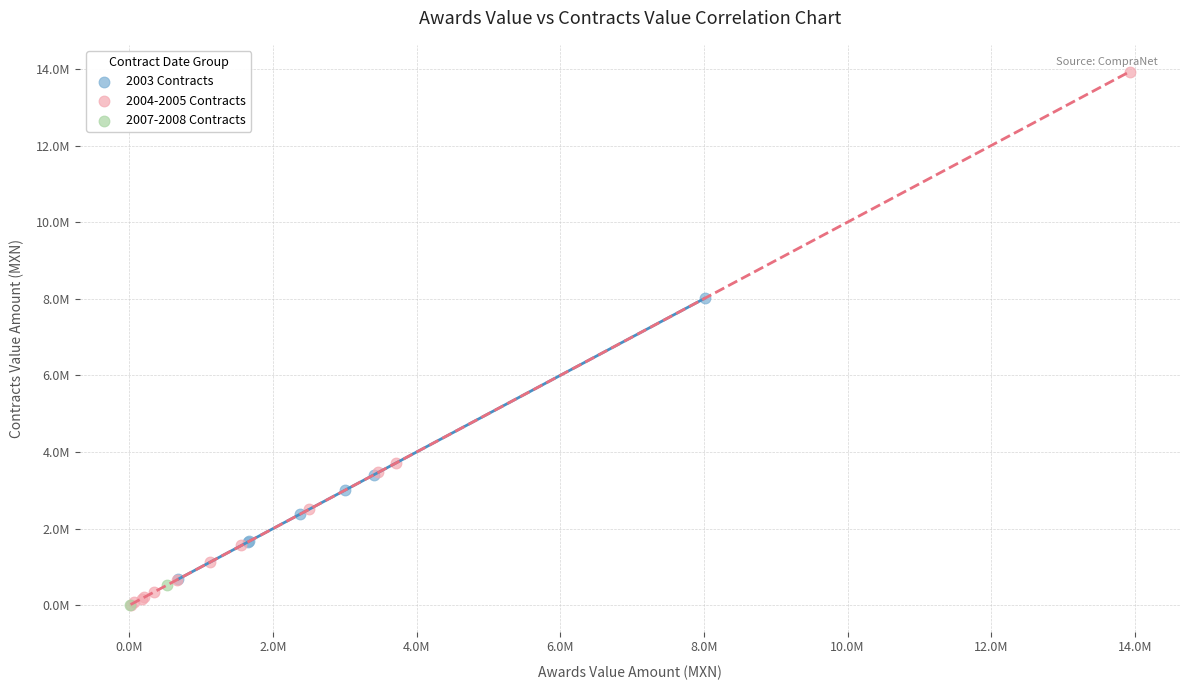

What are all the series names shown in the legend?

2003 Contracts, 2004-2005 Contracts, 2007-2008 Contracts